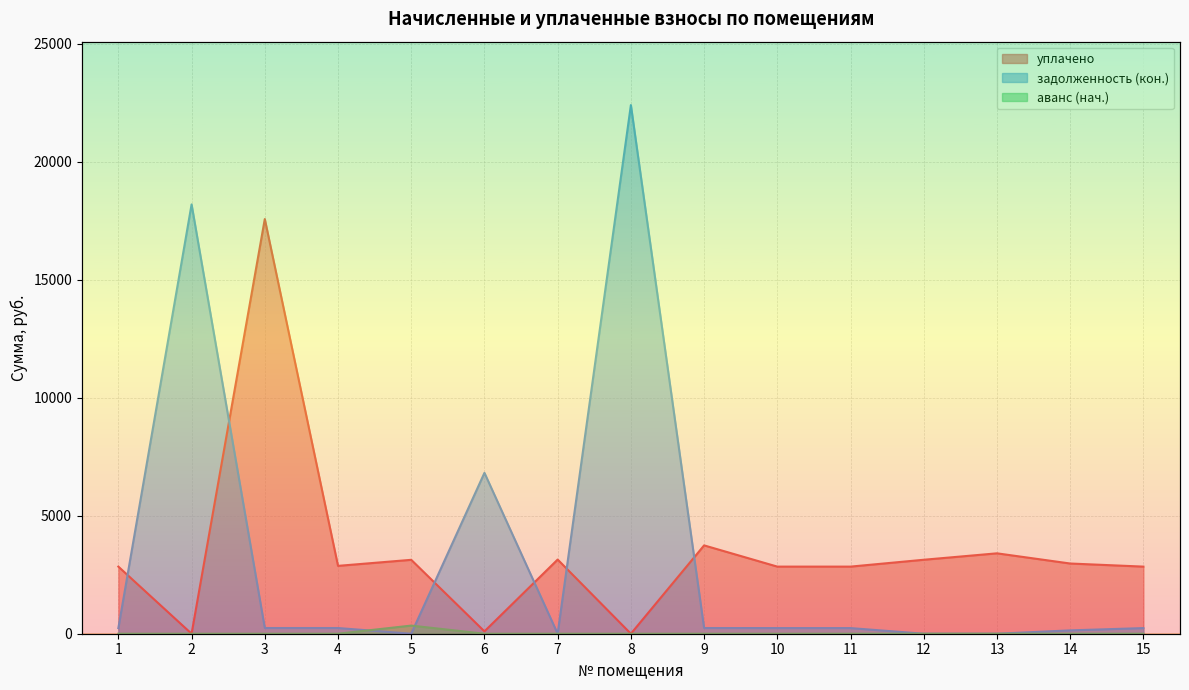

Rank the categories by аванс (нач.) value from lowest to highest.

1, 2, 3, 4, 6, 7, 8, 9, 10, 11, 12, 13, 14, 15, 5